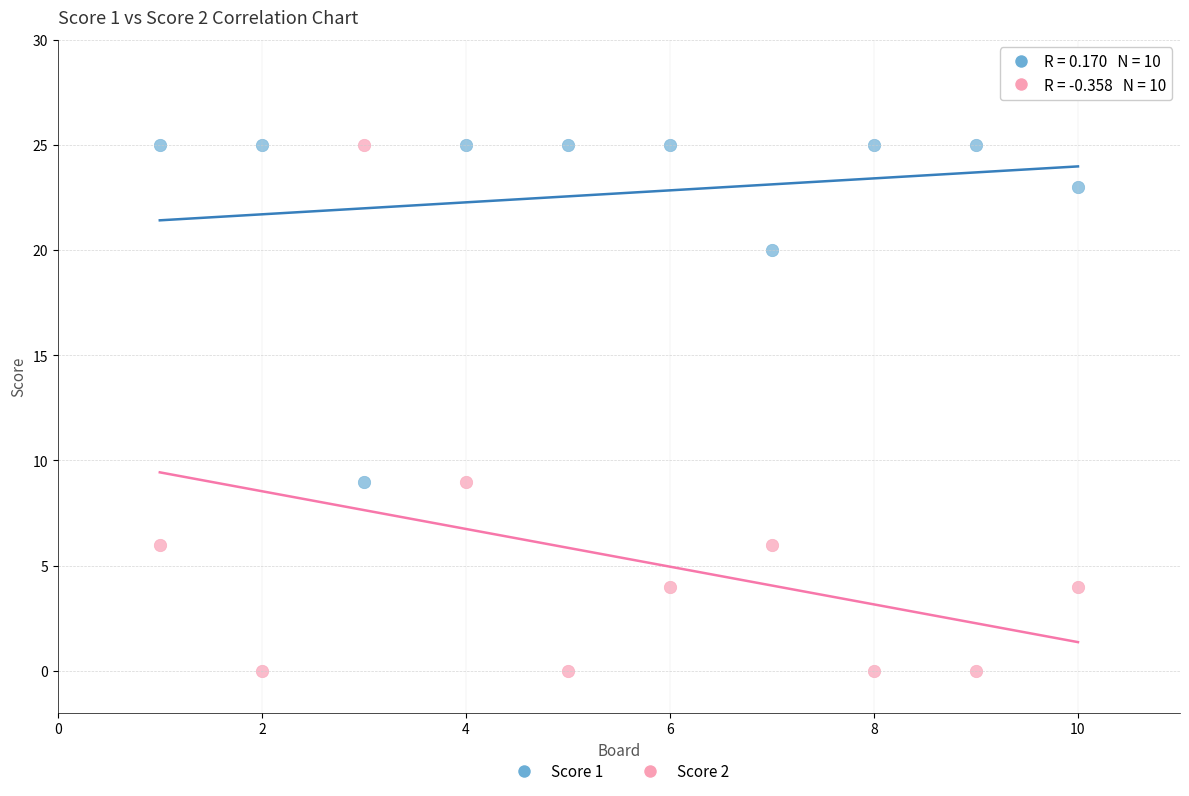

Which series has the widest spread of Y values?

Score 2